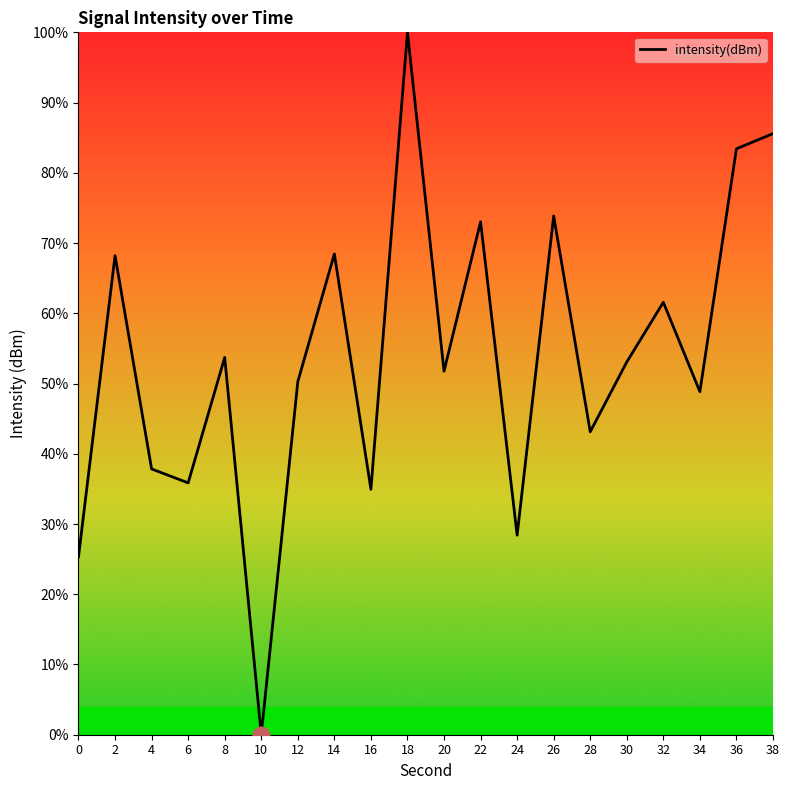

What is the change in value from 2 to 8?

-14.5